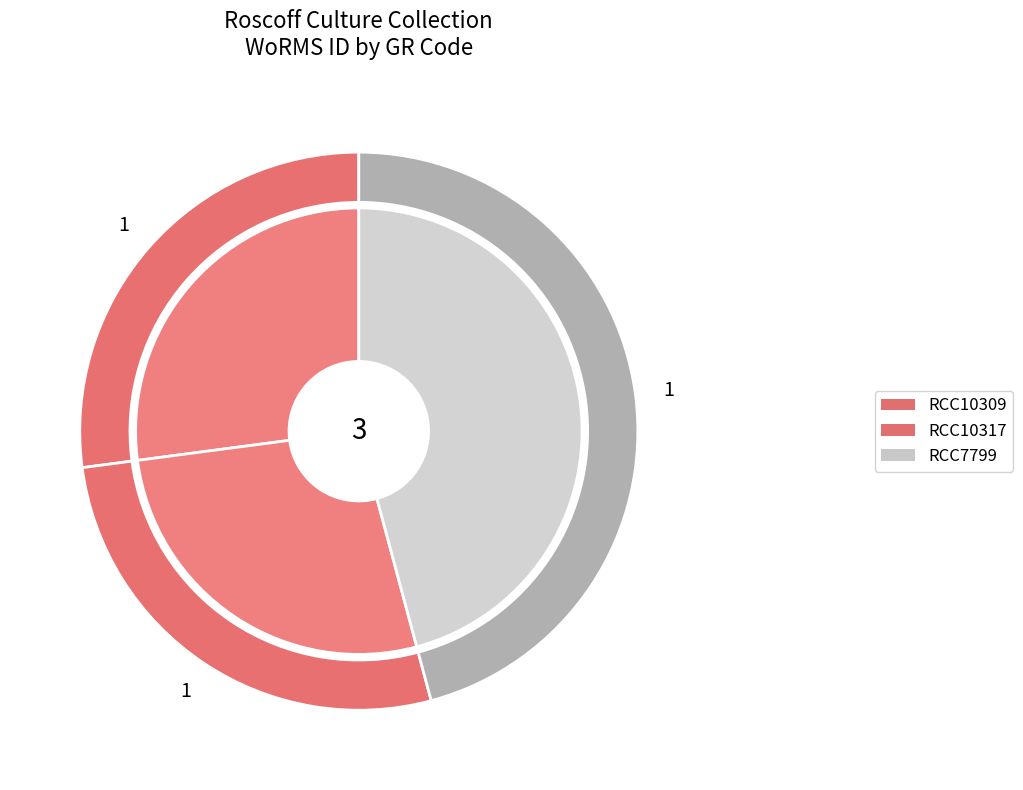

Count the number of slices in the pie.

3